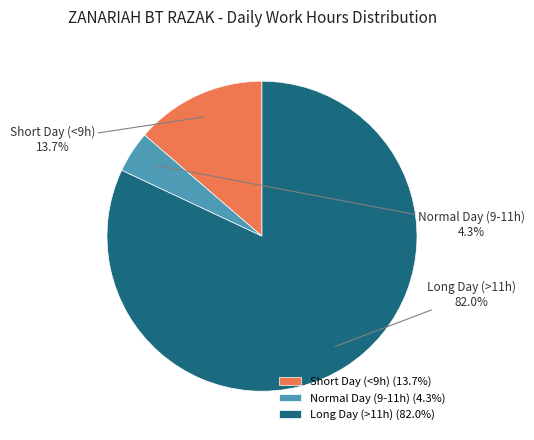

Count the number of slices in the pie.

3